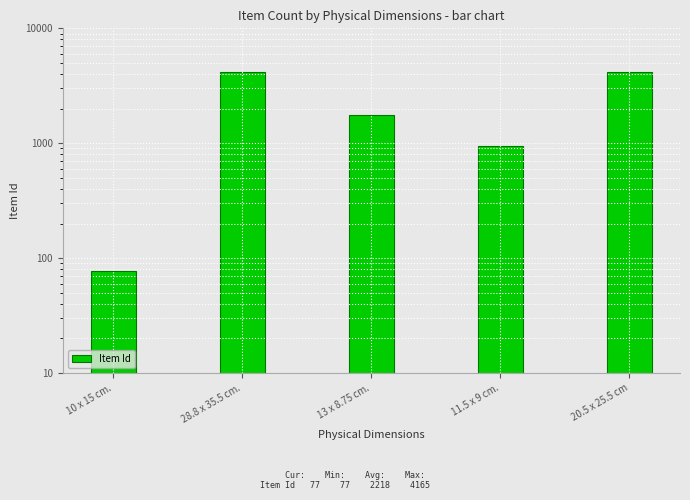

Is it true that the value at 11.5 x 9 cm. is 600?

False